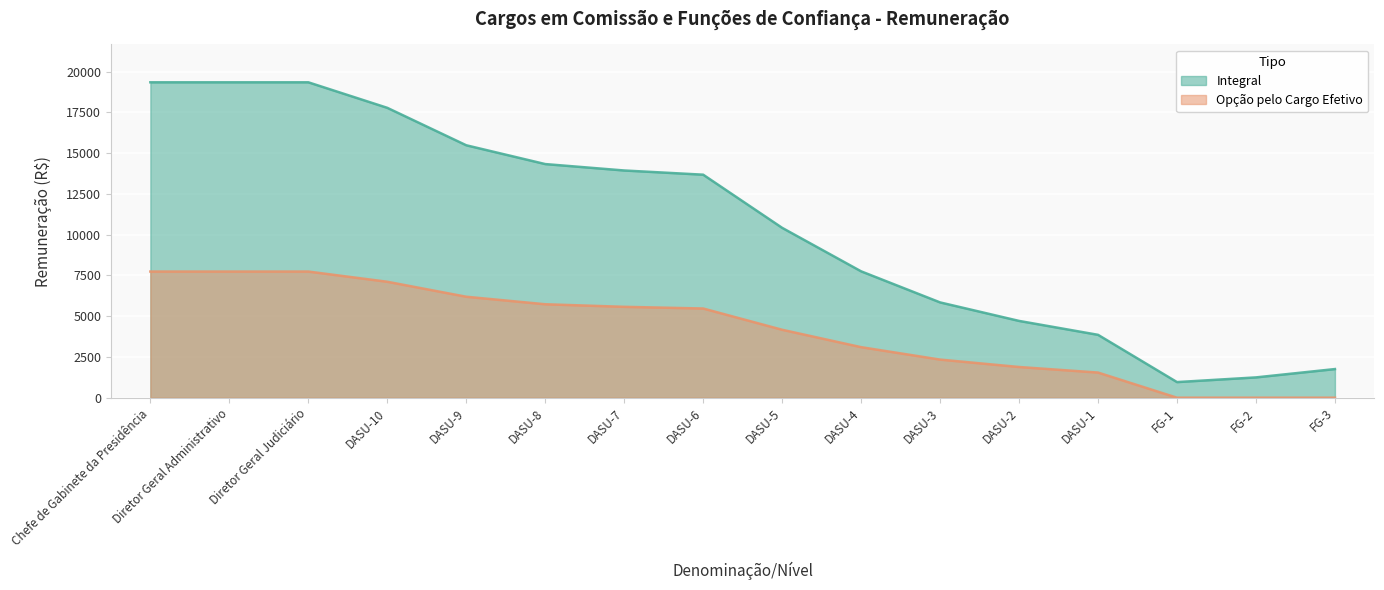

Where is the first local minimum for Integral?

FG-1